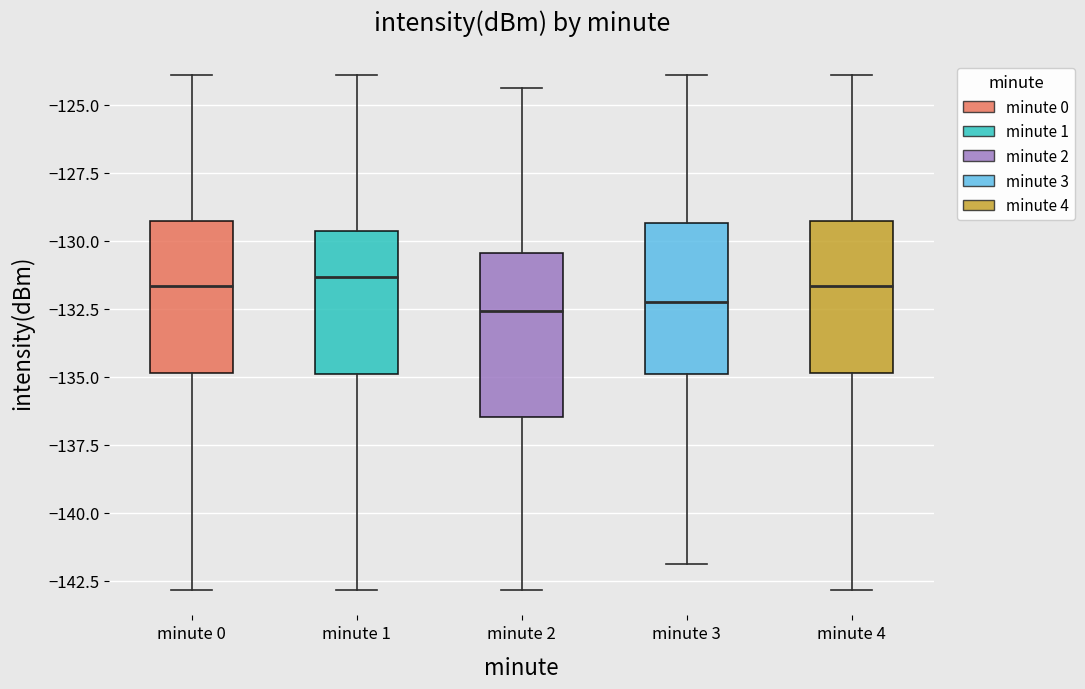

Reading left to right, read every box against the y-axis: the position of its median line, the range the box covers, and the ends of its whiskers. The values are not printed on the chart, so give them approximately, as read against the axis.

minute 0: median -131.5, box -135.0 to -129.5, whiskers -143.0 to -124.0
minute 1: median -131.5, box -135.0 to -129.5, whiskers -143.0 to -124.0
minute 2: median -132.5, box -136.5 to -130.5, whiskers -143.0 to -124.5
minute 3: median -132.5, box -135.0 to -129.5, whiskers -142.0 to -124.0
minute 4: median -131.5, box -135.0 to -129.5, whiskers -143.0 to -124.0